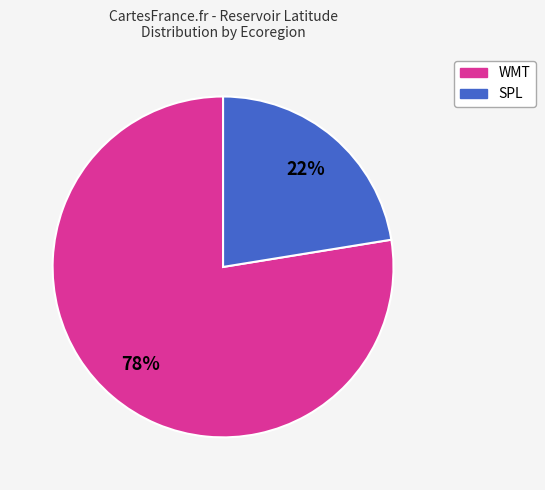

Count the number of slices in the pie.

2